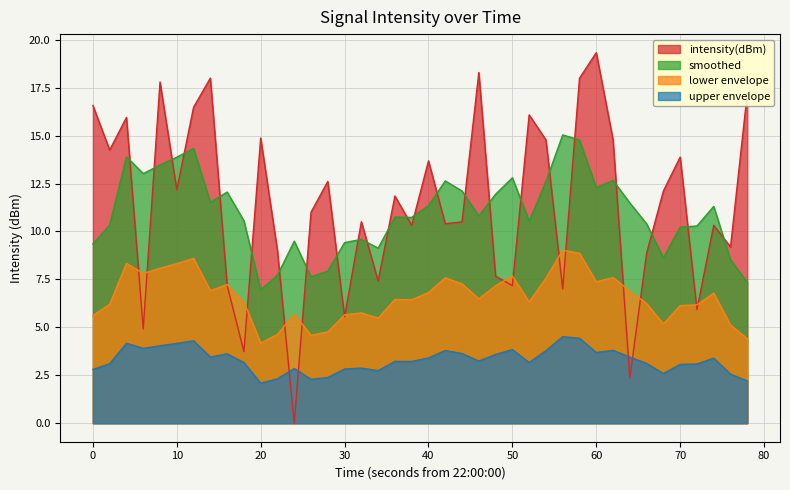

The lower envelope series shows 11.4 at 10. True or false?

False